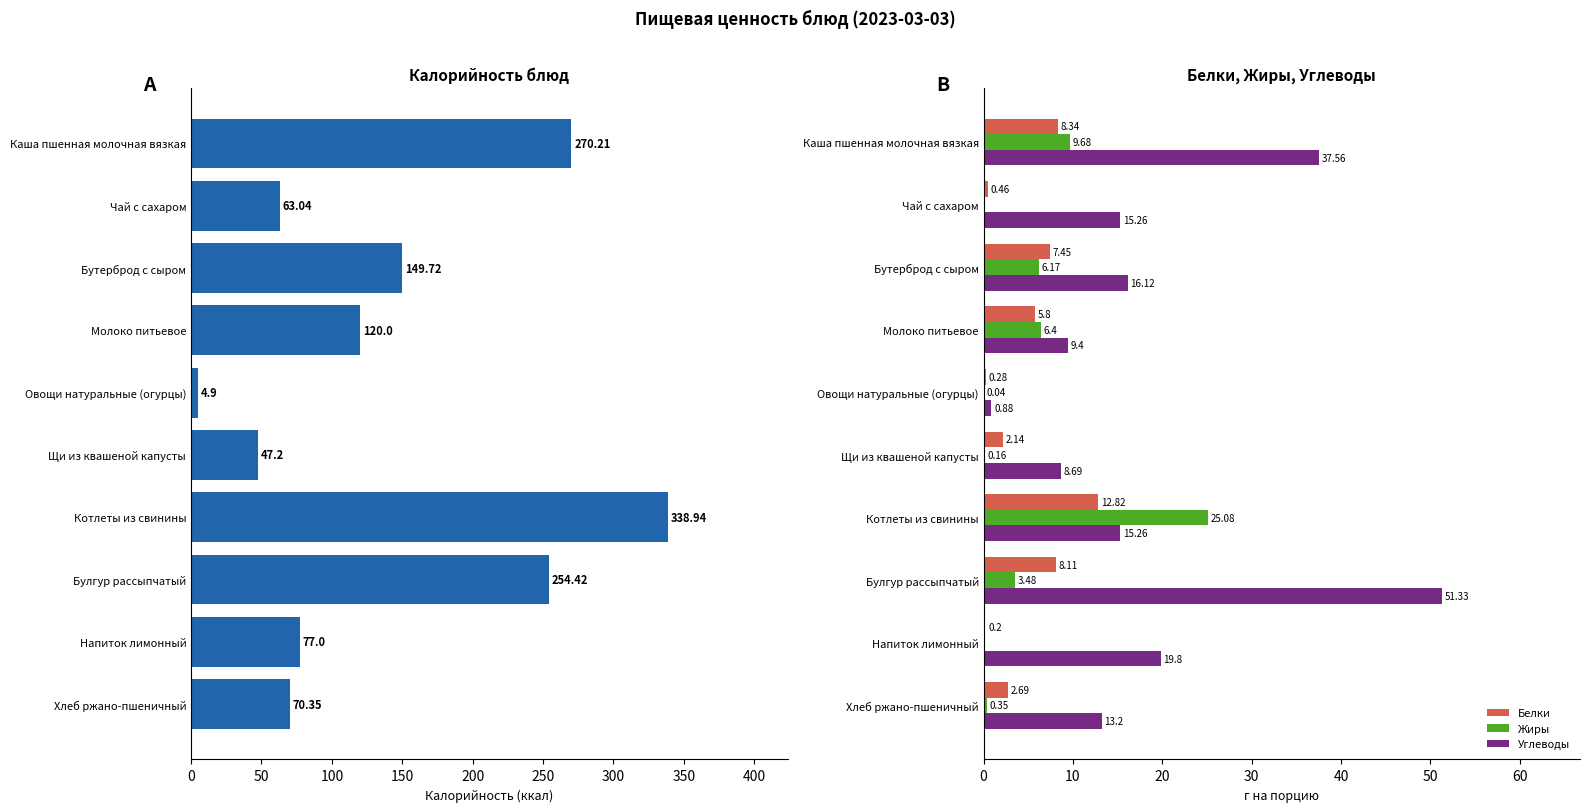

True or false: Белки has a value of 9.8 at Молоко питьевое.

False